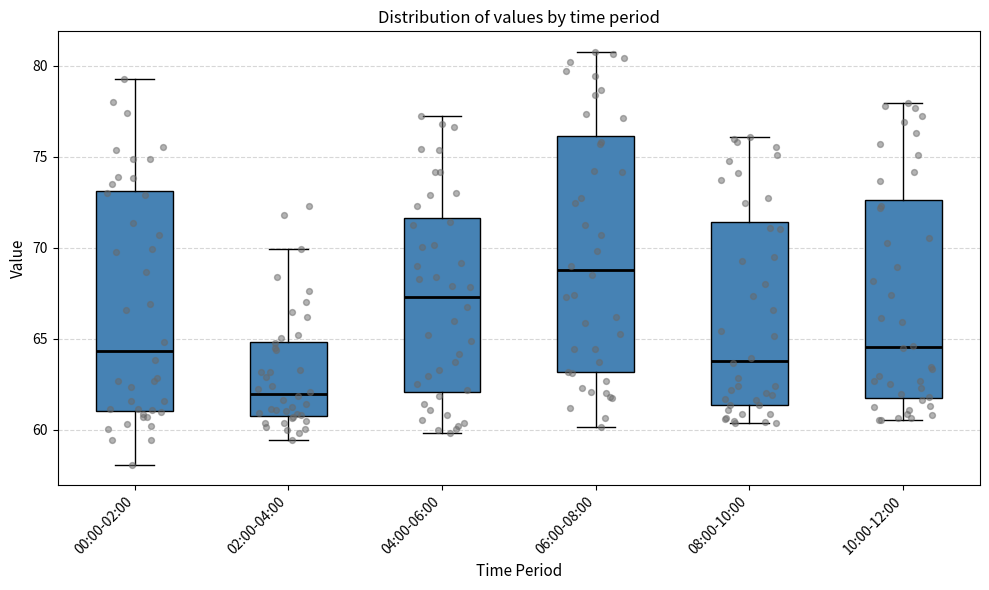

Where does the median line of the box for 06:00-08:00 sit on the y-axis? The values are not printed on the chart, so give them approximately, as read against the axis.

69.0